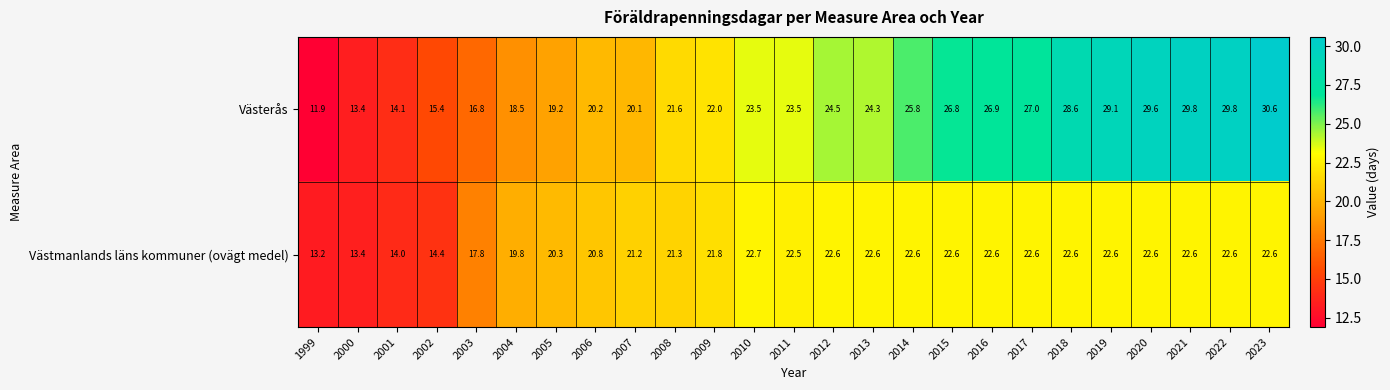

How many categories are shown in the chart?

25